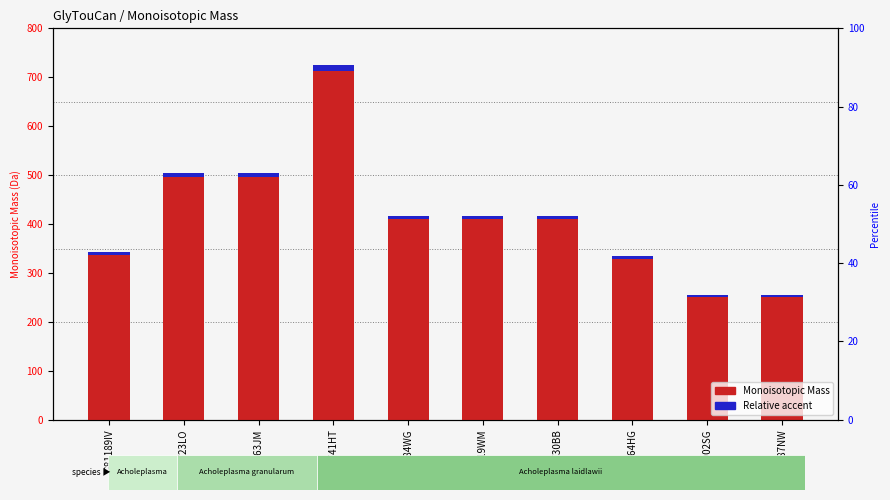

How many groups of bars are there?

10